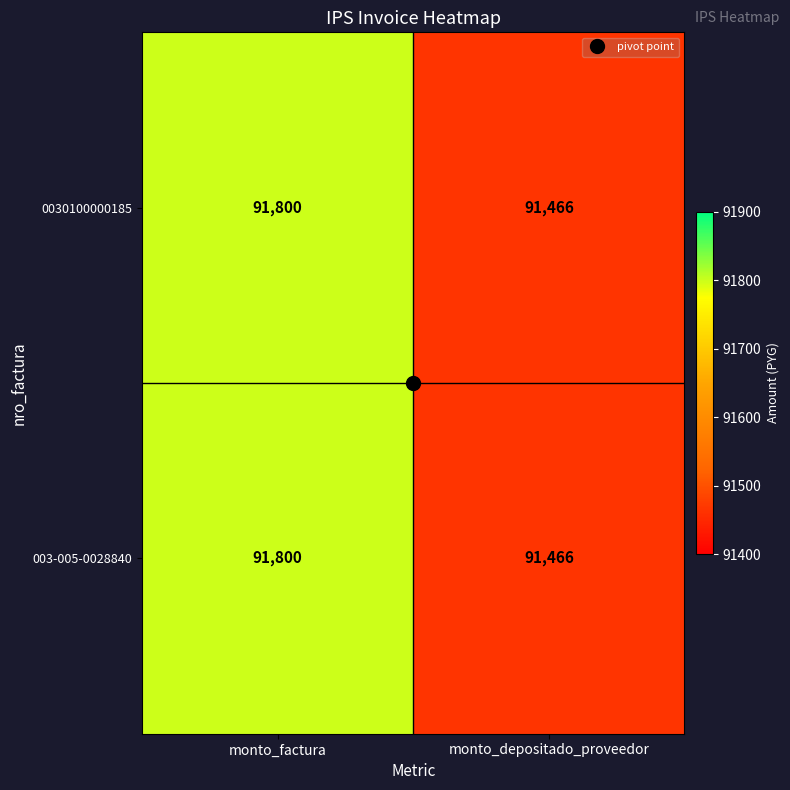

The value of 0030100000185 at monto_factura is 29497. True or false?

False